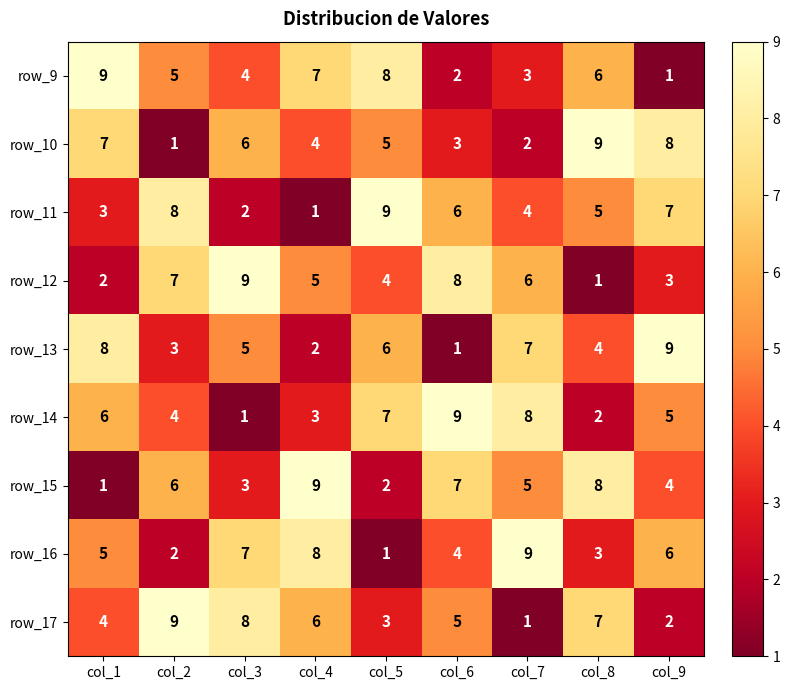

What is the difference between the highest and lowest values at col_4?

8